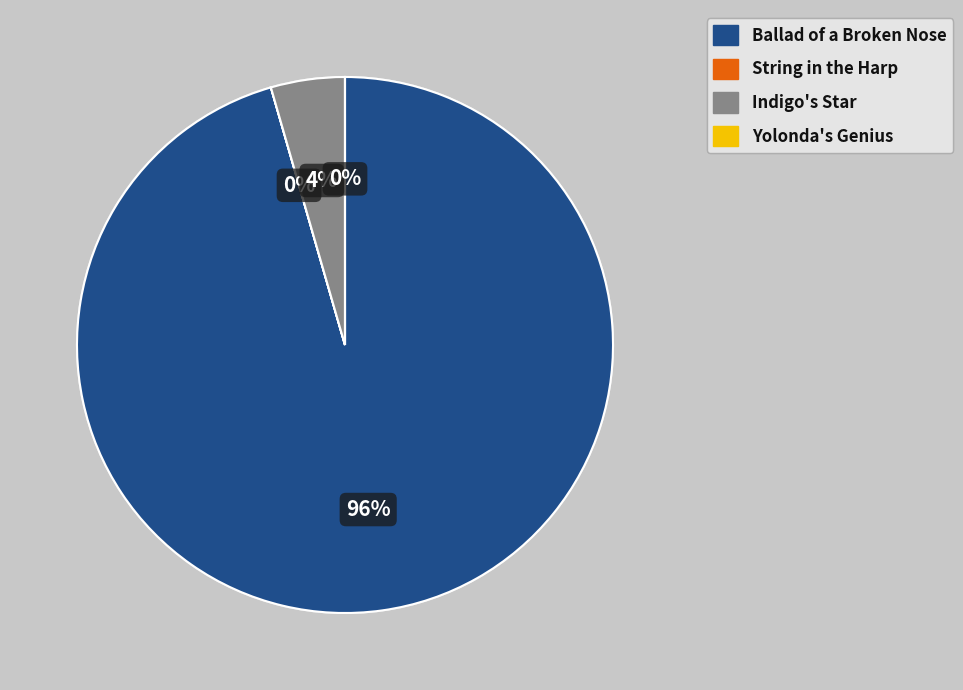

The Ballad of a Broken Nose slice represents 96% of the pie. True or false?

True